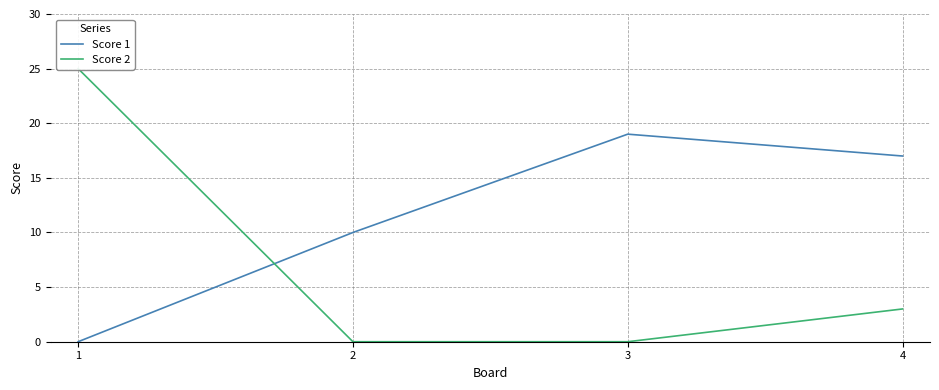

What is the difference between the maximum and minimum values in the Score 2 series?

25